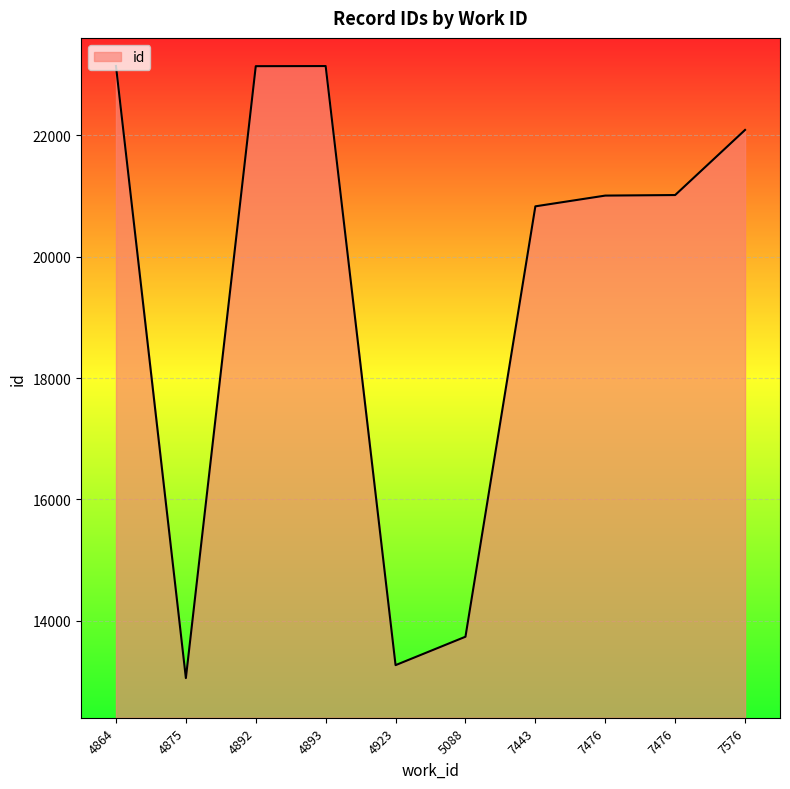

Which has a higher value, 4923 or 5088?

5088